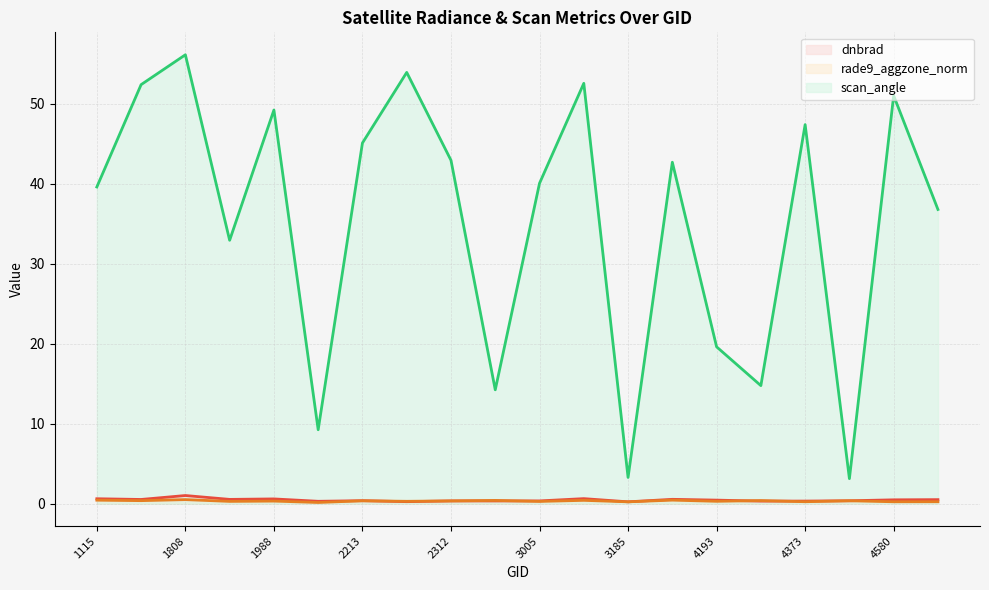

Which series has the largest total across all categories?

scan_angle